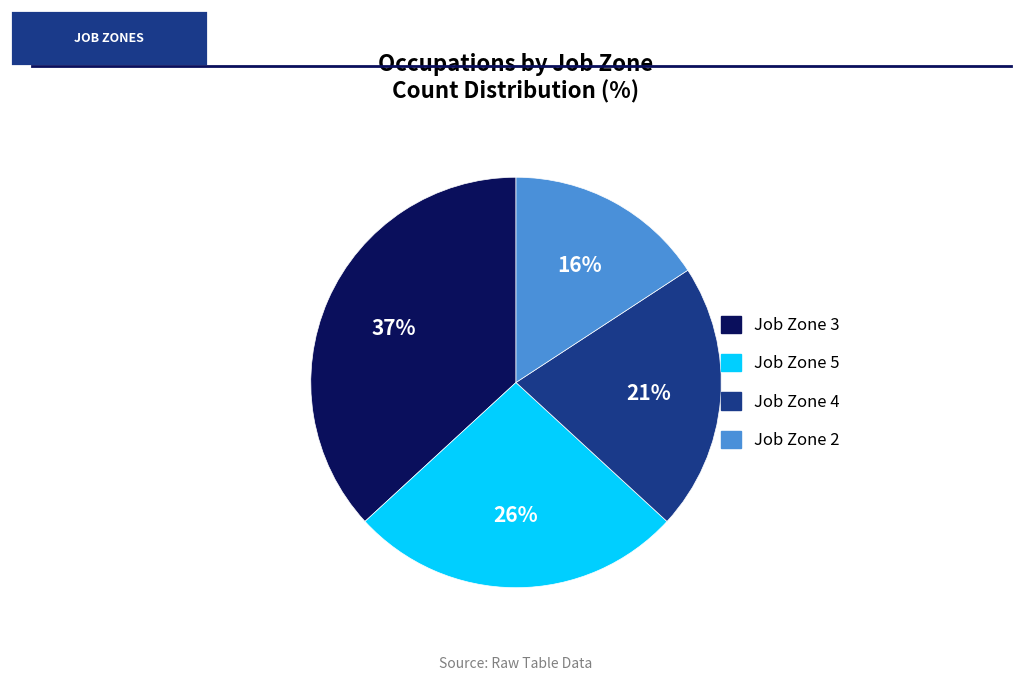

To the nearest percent, what portion does Job Zone 3 represent?

37%